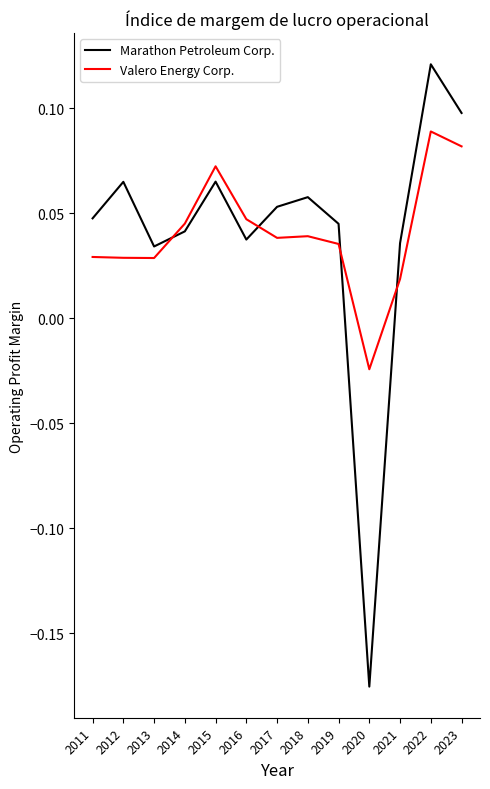

How many lines are shown in the chart?

2